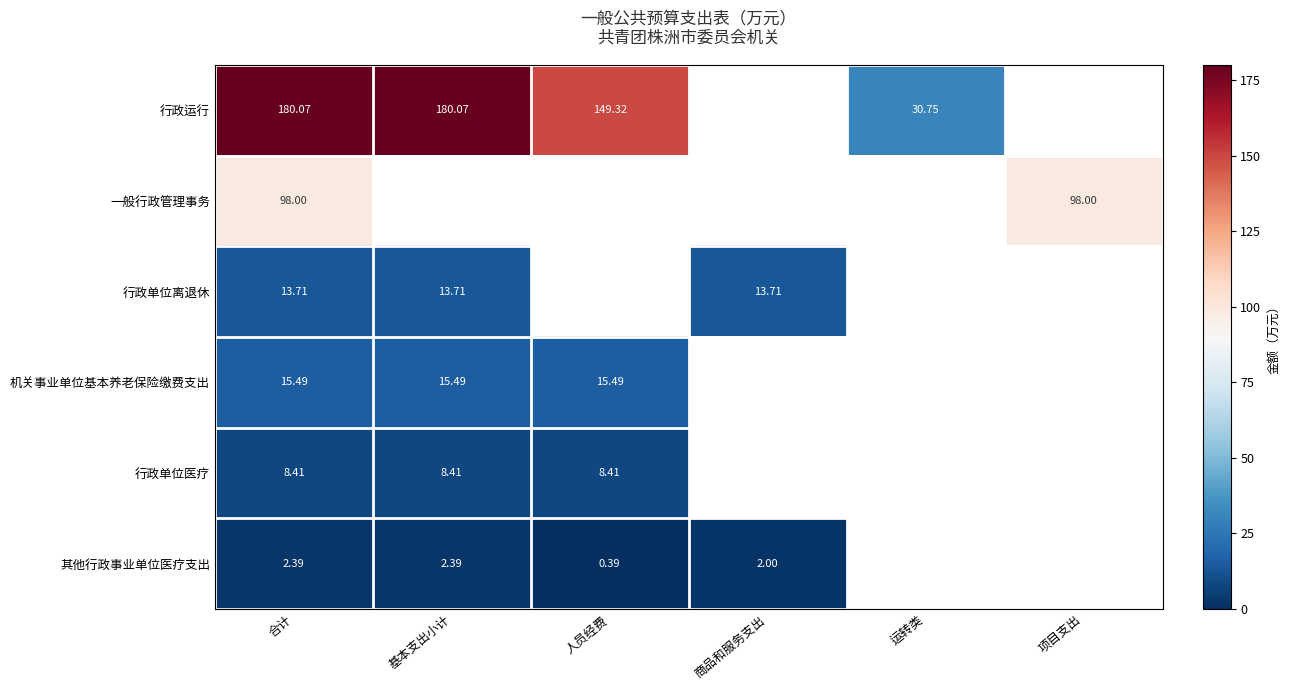

Is the value of 一般行政管理事务 at 项目支出 greater than the value of 行政单位离退休 at 合计?

Yes